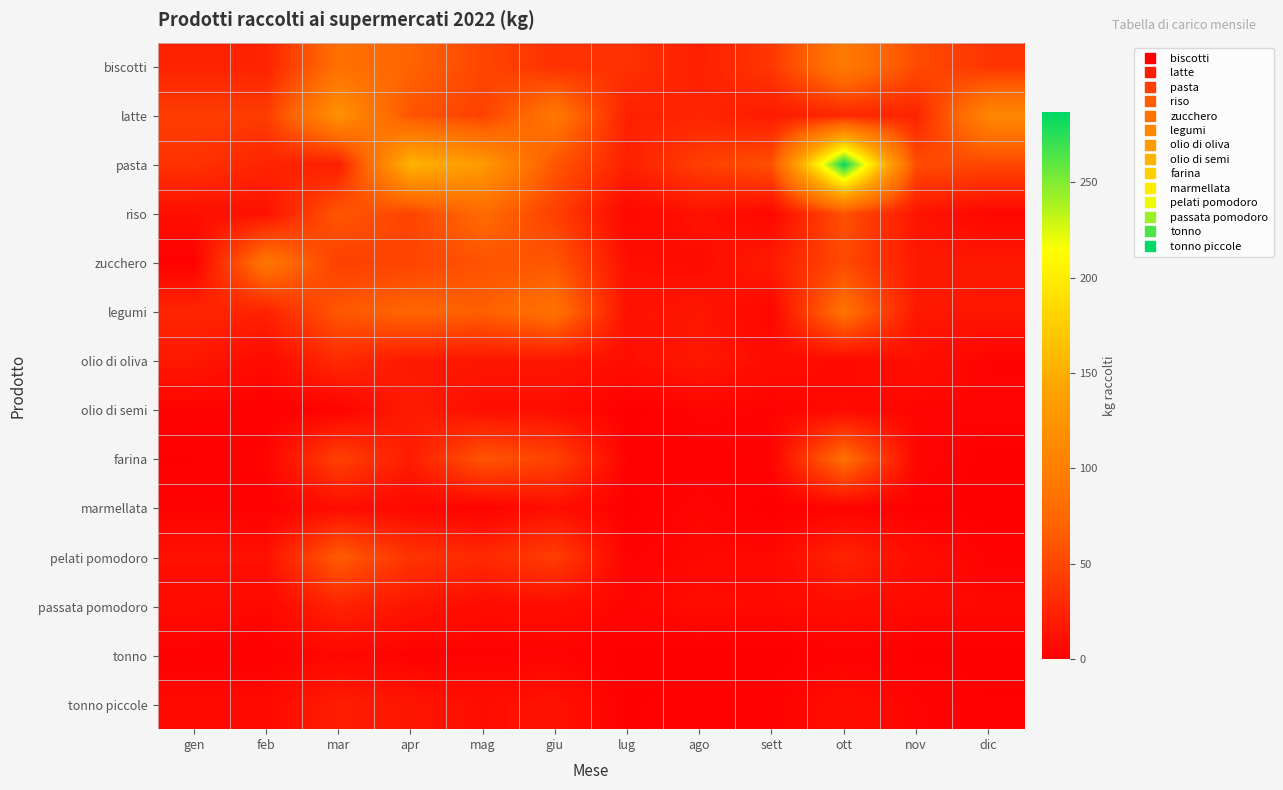

Which series has the largest range (max minus min)?

pasta